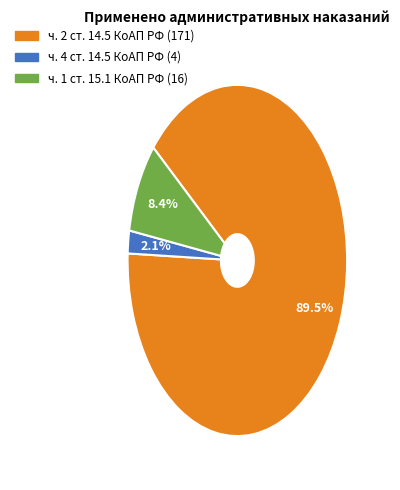

Approximately how many times larger is the value at ч. 1 ст. 15.1 КоАП РФ compared to ч. 4 ст. 14.5 КоАП РФ?

4.0